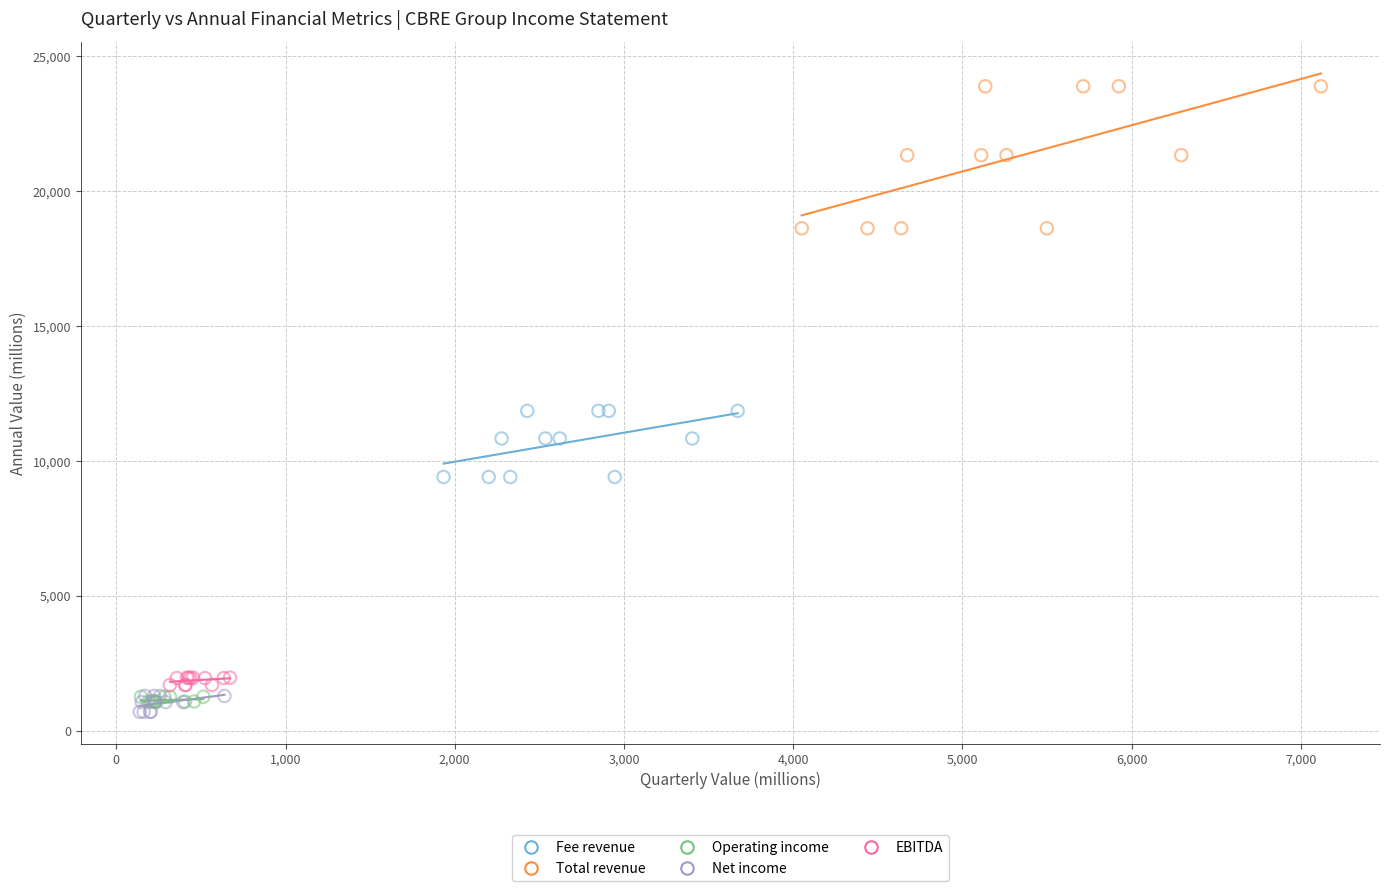

Which series has the largest Y range (max minus min)?

Total revenue